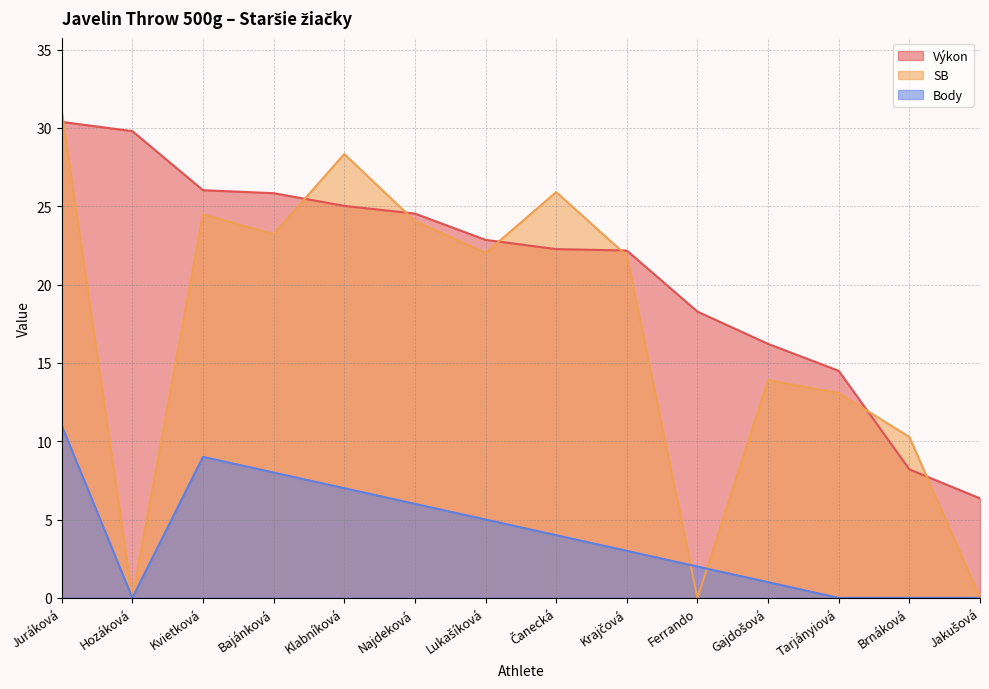

How many categories are shown in the chart?

14